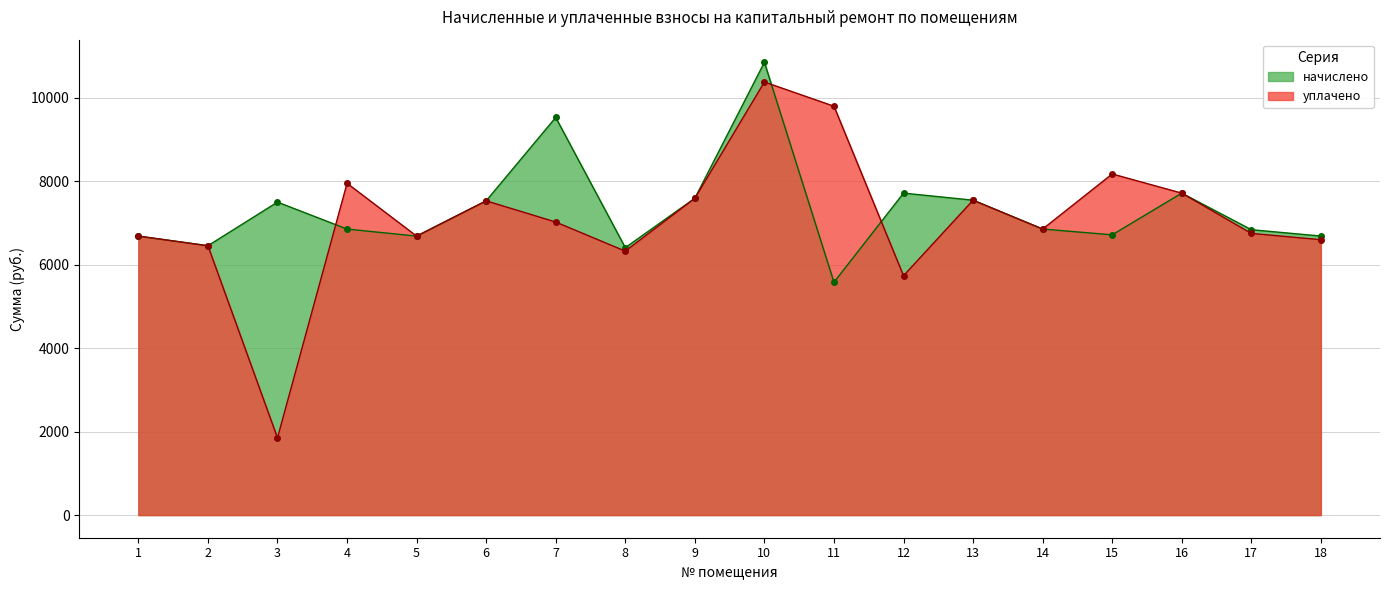

Where do начислено and уплачено first cross each other?

3 and 4